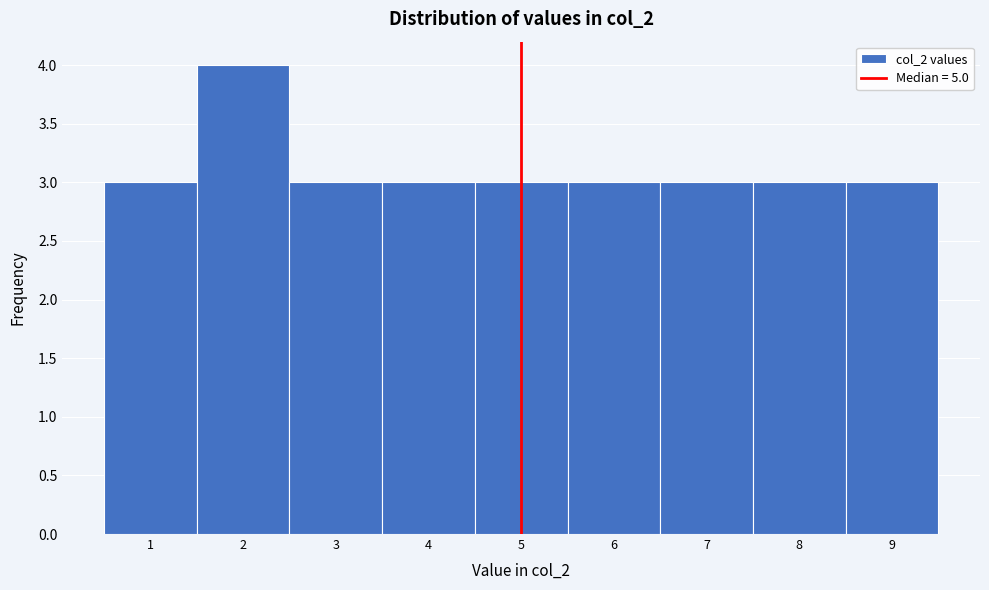

Reading left to right, transcribe this chart: for each bar, give the range it covers on the x-axis and its height. The values are not printed on the chart, so give them approximately, as read against the axis.

0.5 to 1.5: 3
1.5 to 2.5: 4
2.5 to 3.5: 3
3.5 to 4.5: 3
4.5 to 5.5: 3
5.5 to 6.5: 3
6.5 to 7.5: 3
7.5 to 8.5: 3
8.5 to 9.5: 3